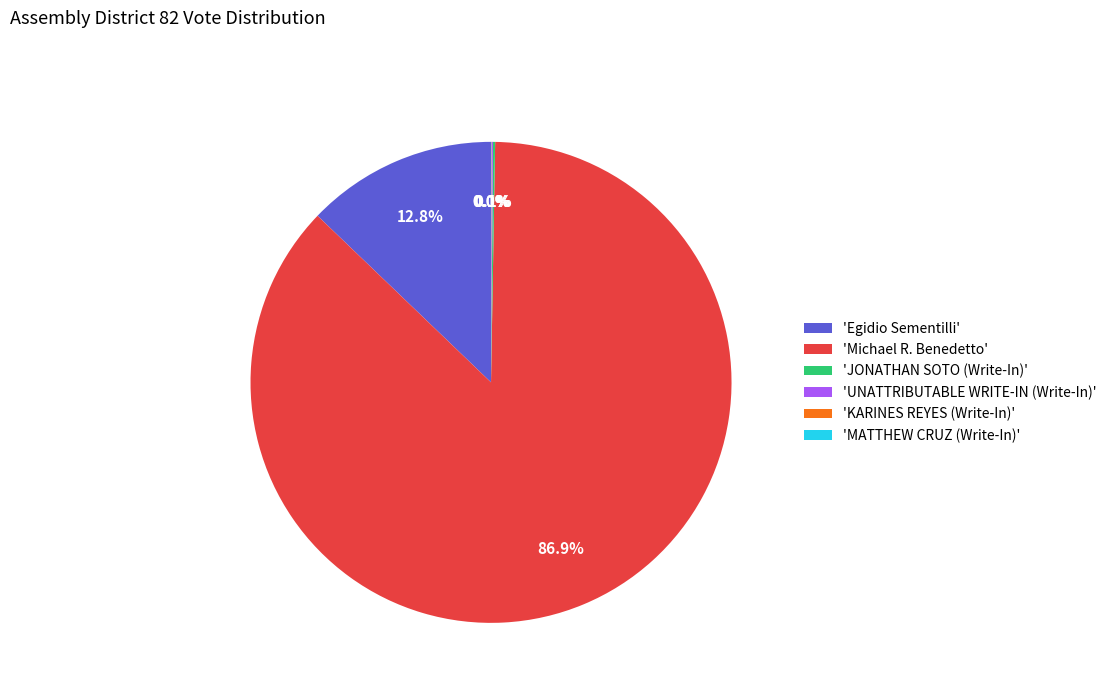

Is there any slice that represents more than half of the pie?

Yes